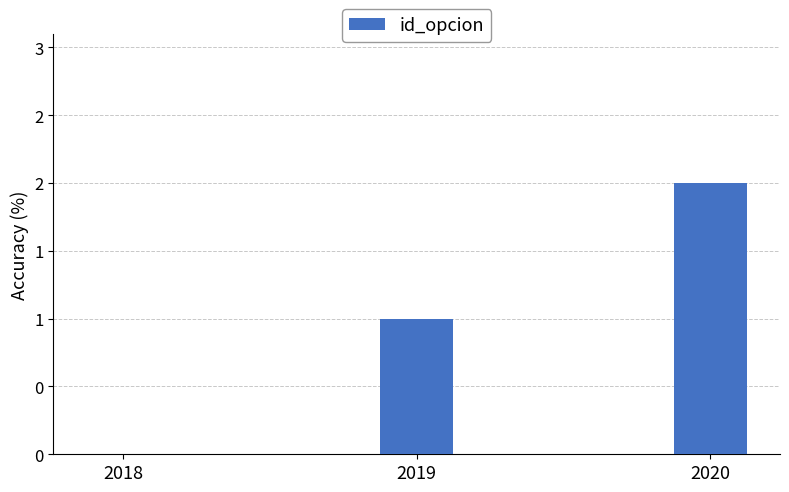

Are the bars grouped side by side (vs. stacked)?

No